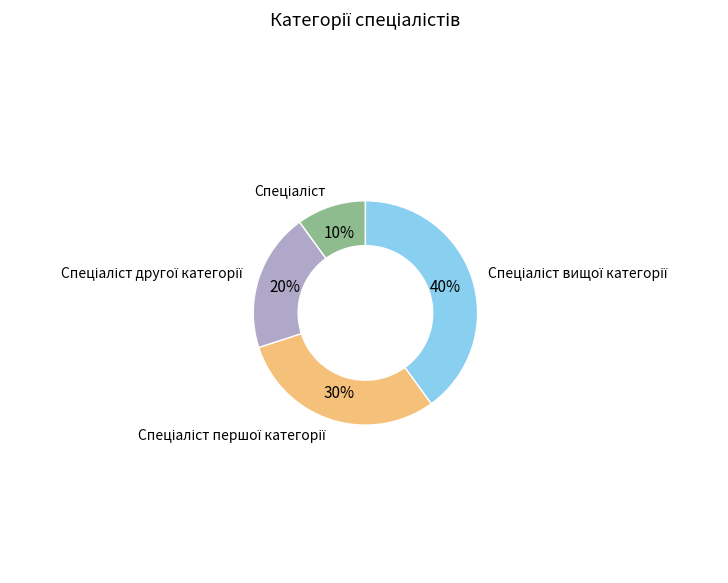

Is there any slice that represents more than half of the pie?

No